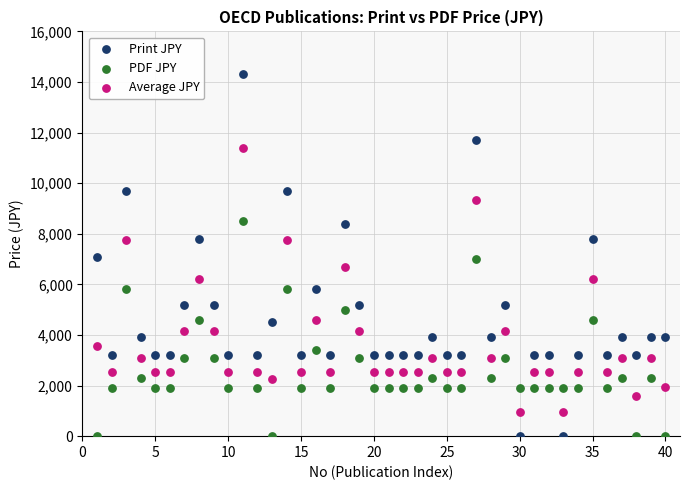

Which series reaches the maximum Y coordinate?

Print JPY